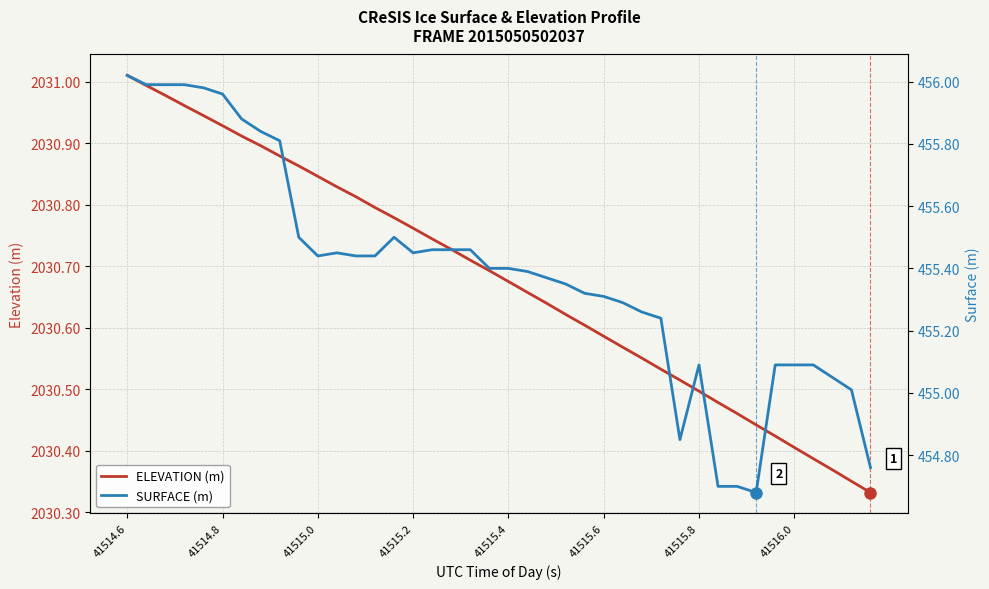

Where is ELEVATION (m) nearest to the value 2030?

39